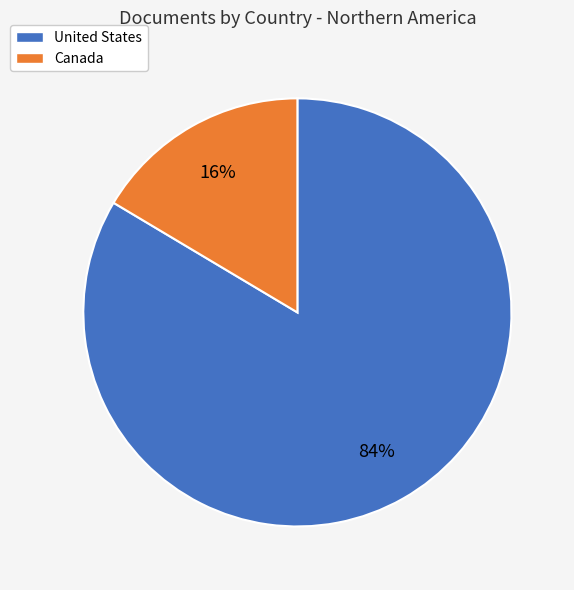

Count the number of slices in the pie.

2